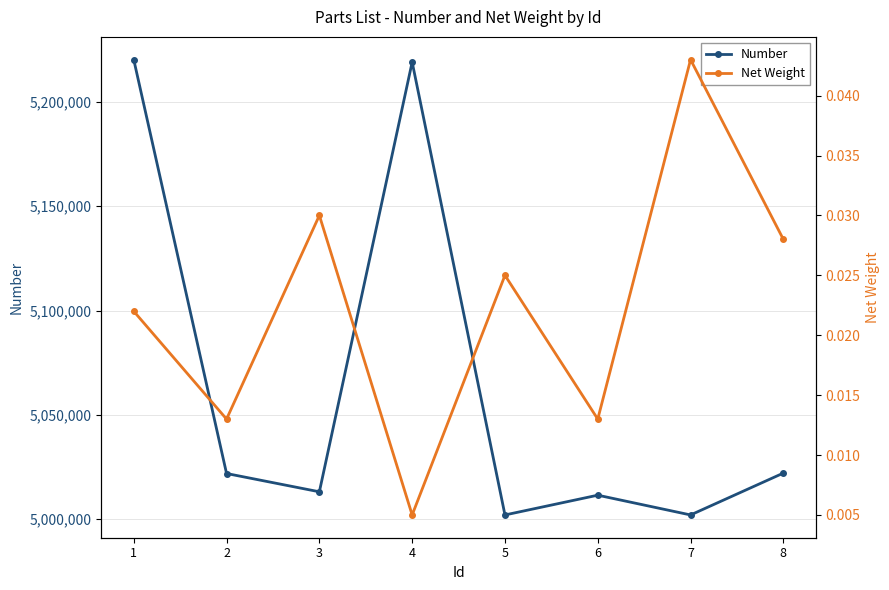

Which category has the highest value across all series?

1